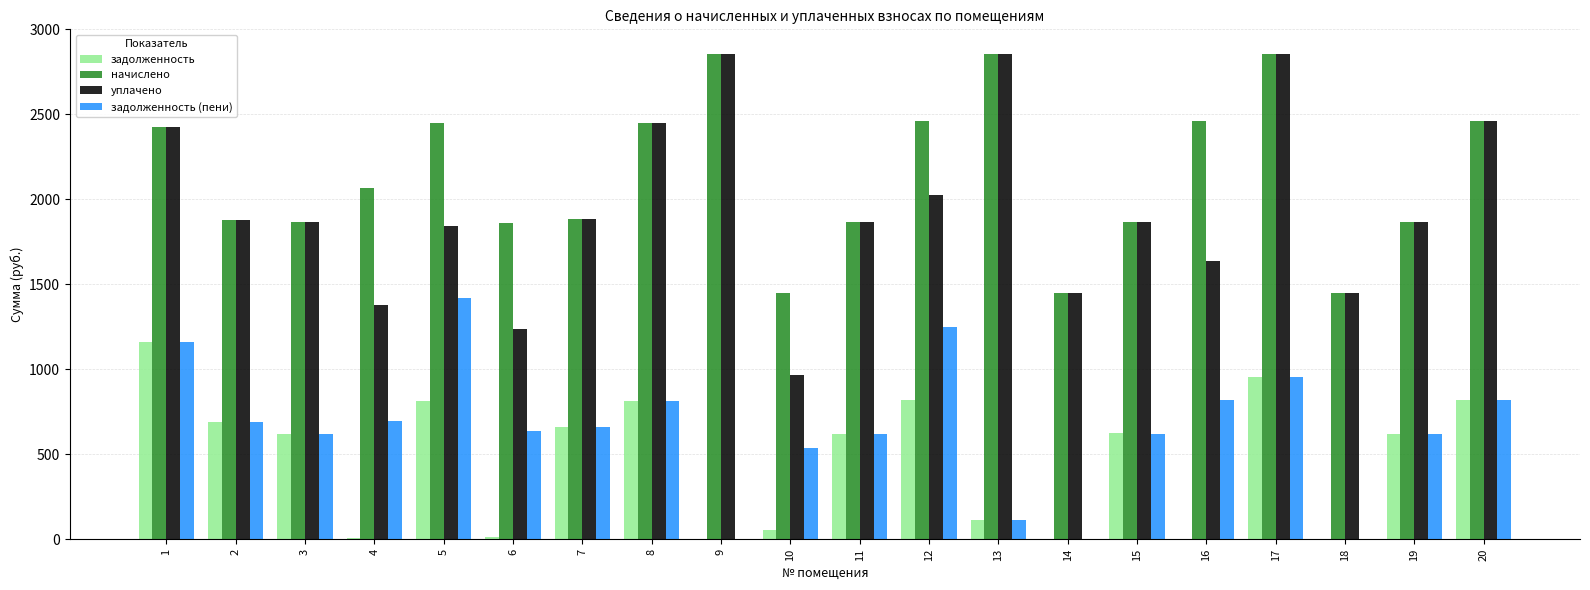

Which series changed the most between 15 and 20?

начислено